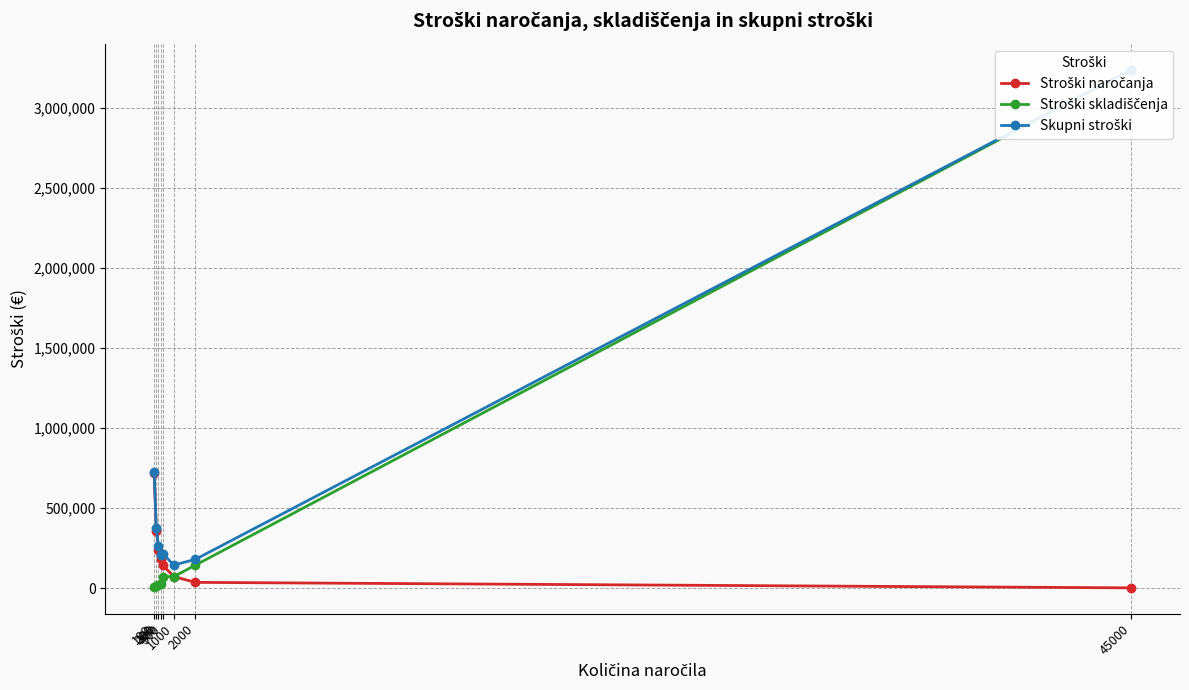

Does the chart display data point markers on the line(s)?

Yes